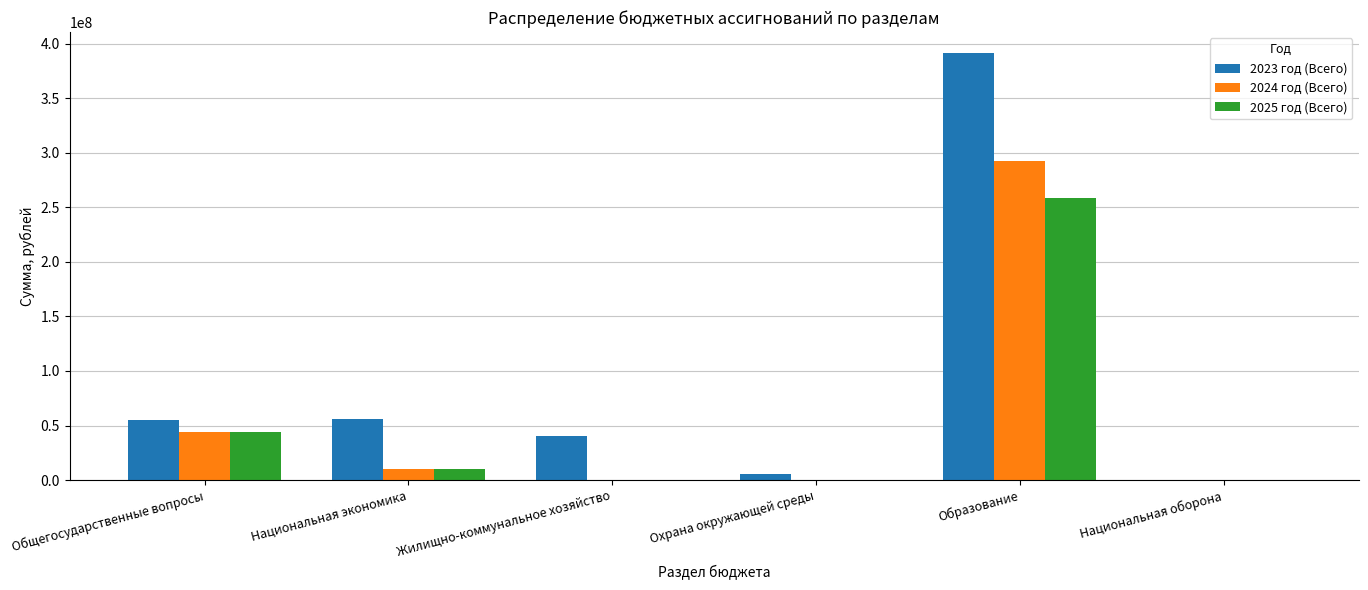

Is it true that 2025 год (Всего) equals 0.0 at Охрана окружающей среды?

True